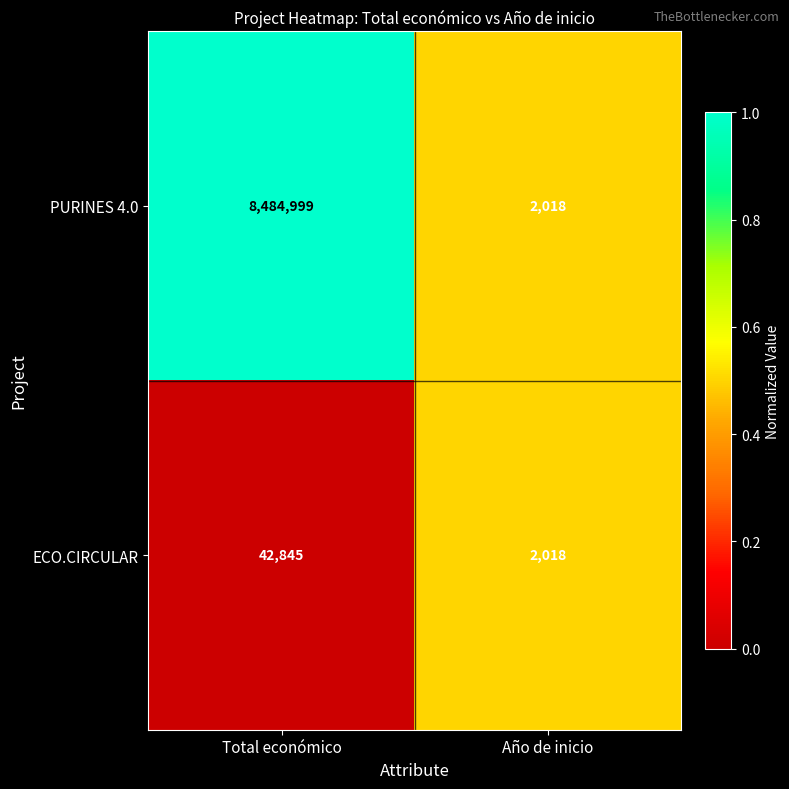

Reading left to right, what are all the values shown in this chart?

PURINES 4.0: Total económico=8484999	Año de inicio=2018
ECO.CIRCULAR: Total económico=42845	Año de inicio=2018